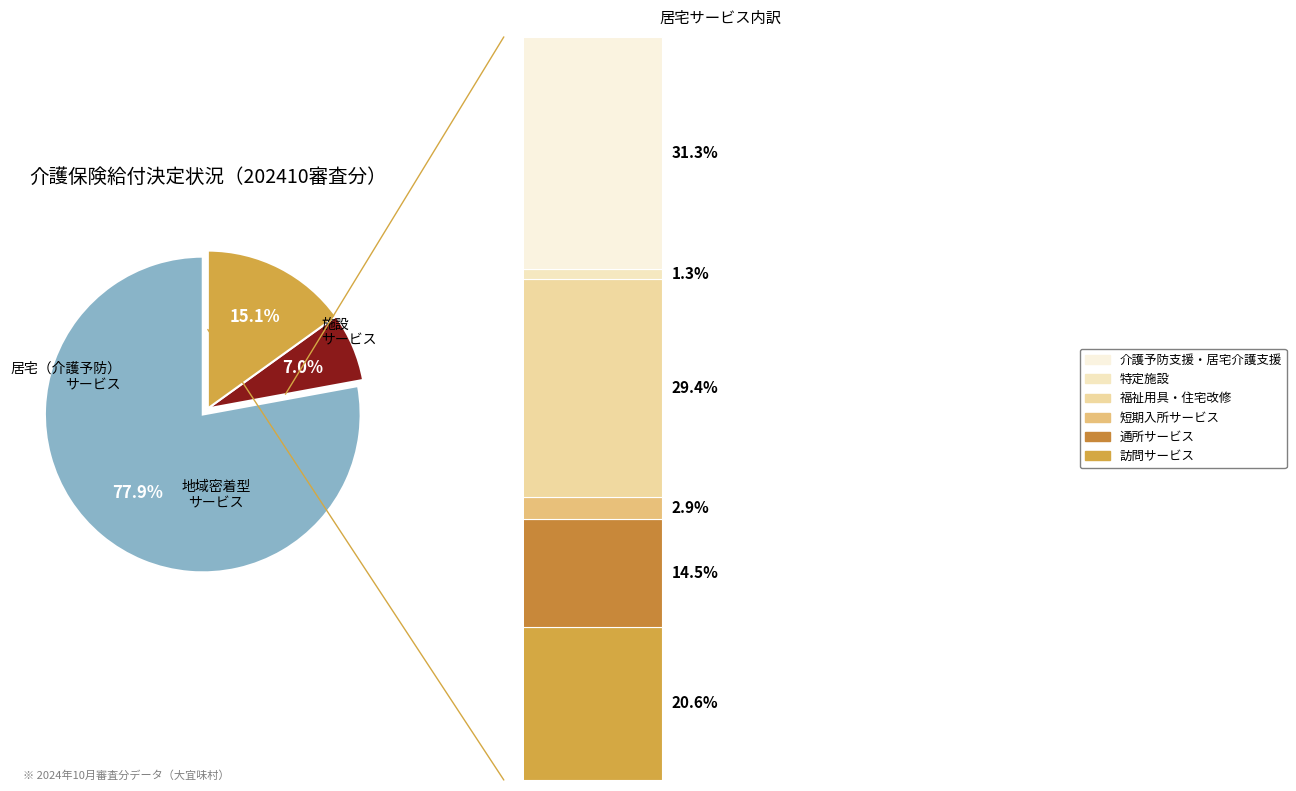

The 居宅（介護予防）サービス slice represents 78% of the pie. True or false?

True